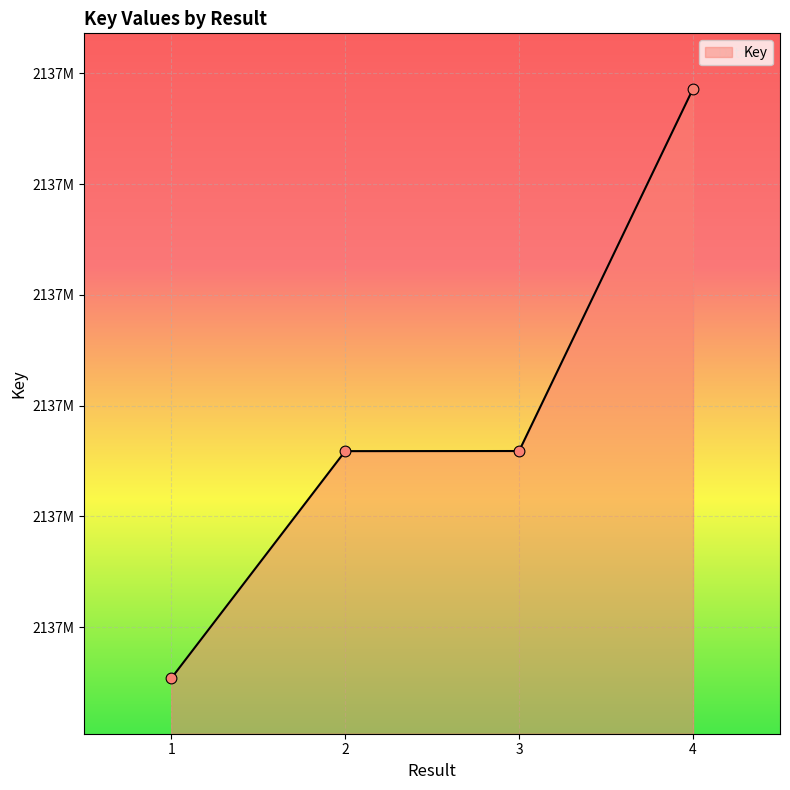

What is the change in value from 1 to 3?

+20514